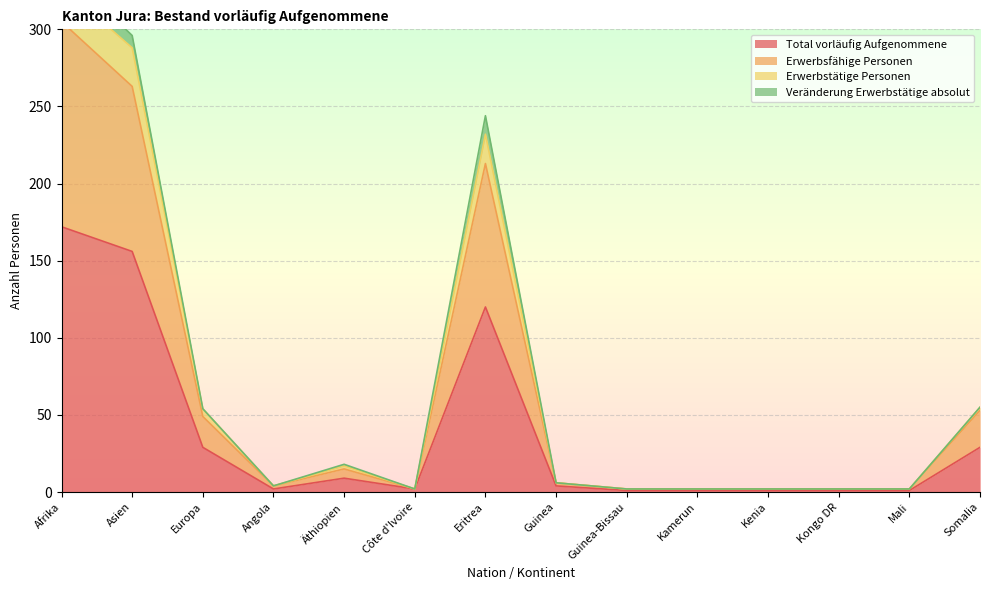

What is the sum of the Erwerbsfähige Personen values at Côte d'Ivoire and Somalia?

55